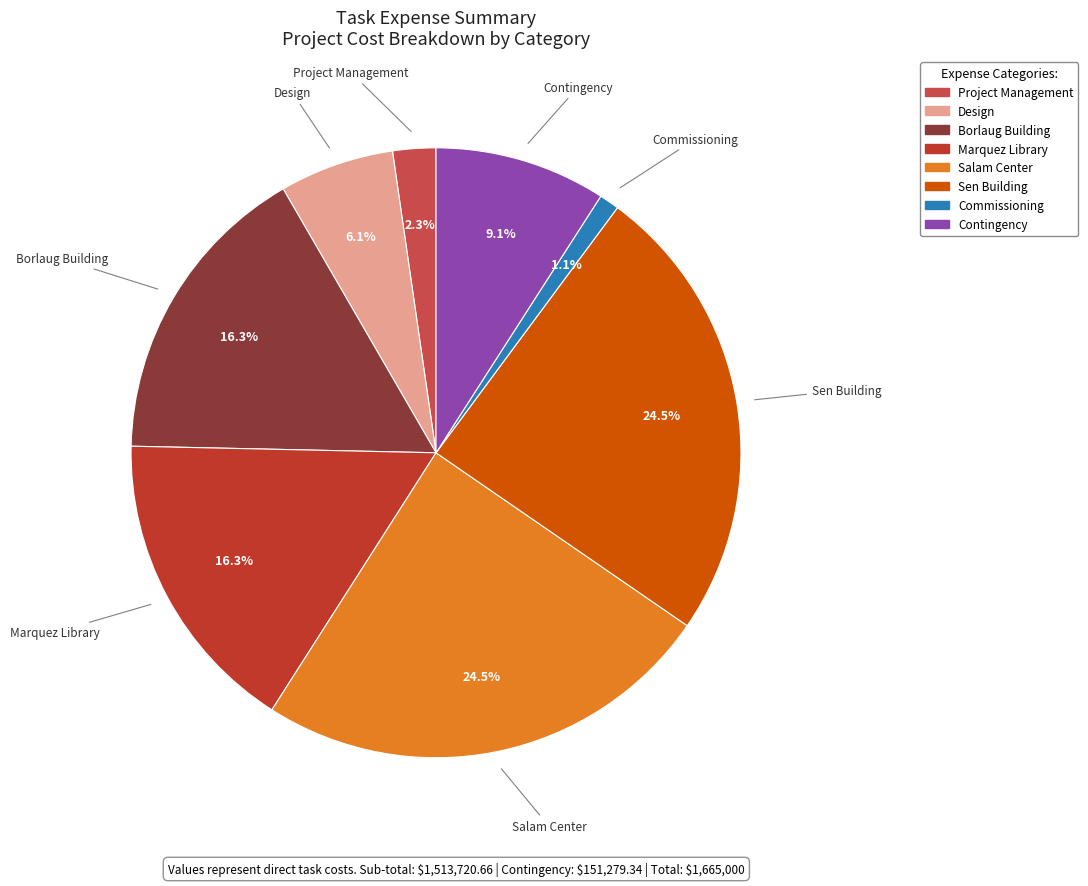

What percentage do Design and Borlaug Building together represent?

22.4%